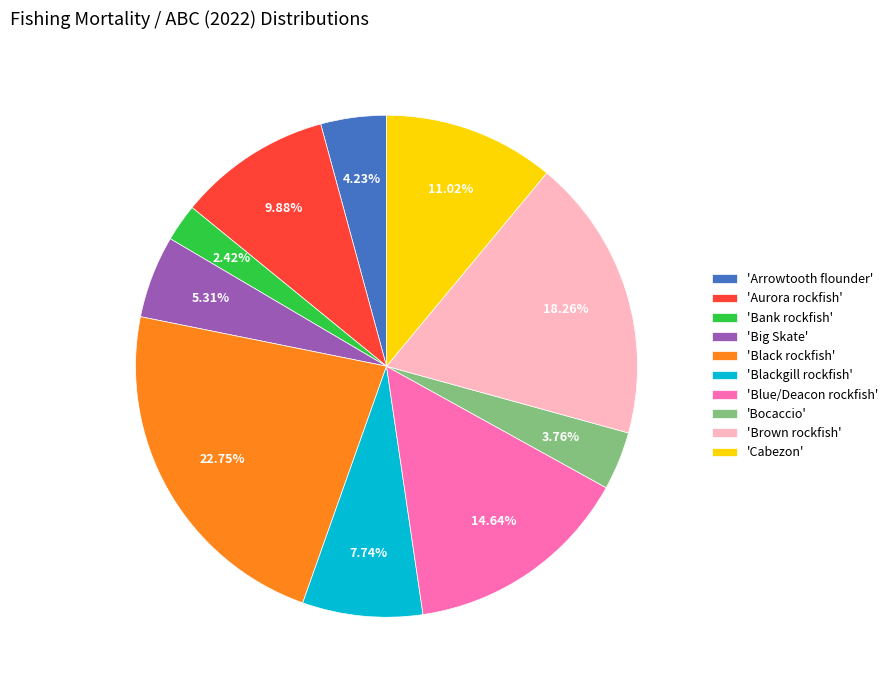

Does 'Cabezon' represent more than half of the total?

No